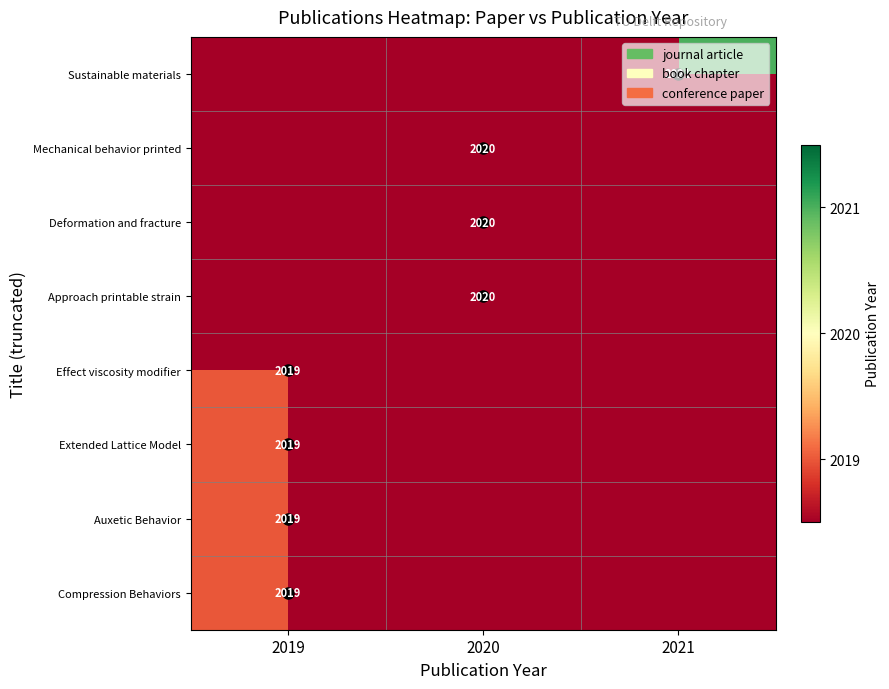

Is the value of Effect viscosity modifier at 2019 greater than the value of Deformation and fracture at 2020?

No